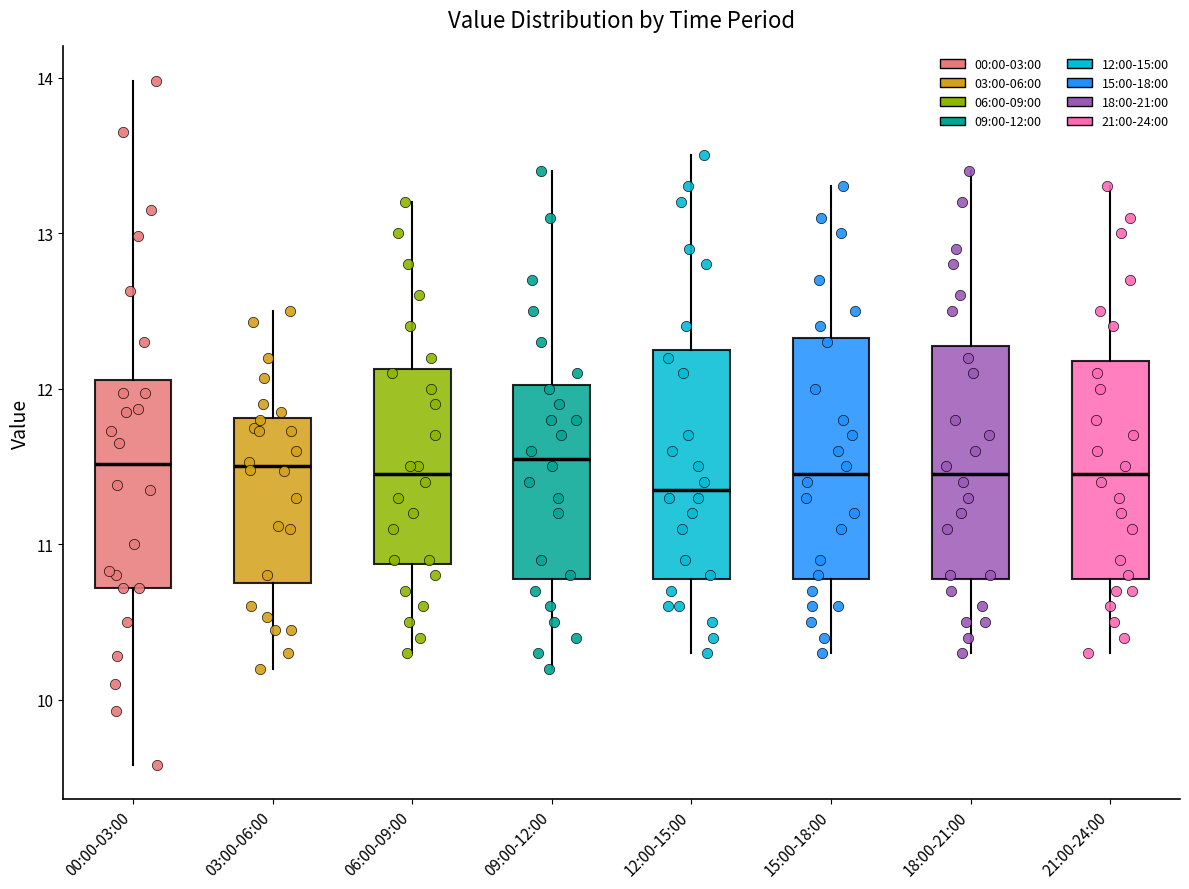

Reading left to right, transcribe this box plot: for each box, give where its median line is, the range the box spans, and where its two whiskers end, as read against the y-axis. The values are not printed on the chart, so give them approximately, as read against the axis.

00:00-03:00: median 11.5, box 10.7 to 12.1, whiskers 9.6 to 14.0
03:00-06:00: median 11.5, box 10.8 to 11.8, whiskers 10.2 to 12.5
06:00-09:00: median 11.5, box 10.9 to 12.1, whiskers 10.3 to 13.2
09:00-12:00: median 11.6, box 10.8 to 12.0, whiskers 10.2 to 13.4
12:00-15:00: median 11.4, box 10.8 to 12.3, whiskers 10.3 to 13.5
15:00-18:00: median 11.5, box 10.8 to 12.3, whiskers 10.3 to 13.3
18:00-21:00: median 11.5, box 10.8 to 12.3, whiskers 10.3 to 13.4
21:00-24:00: median 11.5, box 10.8 to 12.2, whiskers 10.3 to 13.3